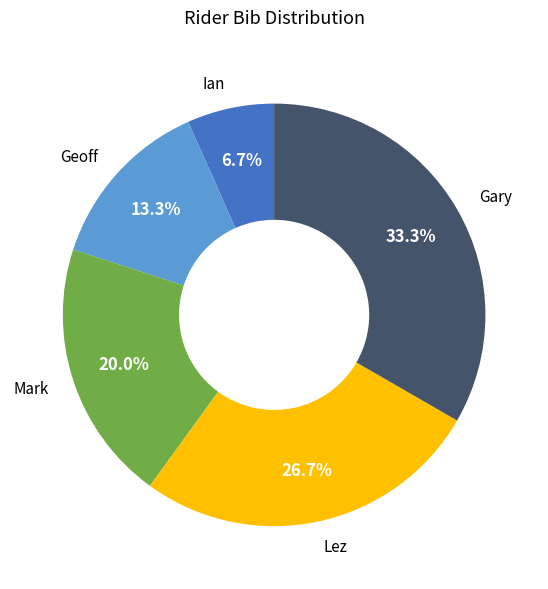

What is the ratio of the value at Geoff to the value at Ian?

2.0